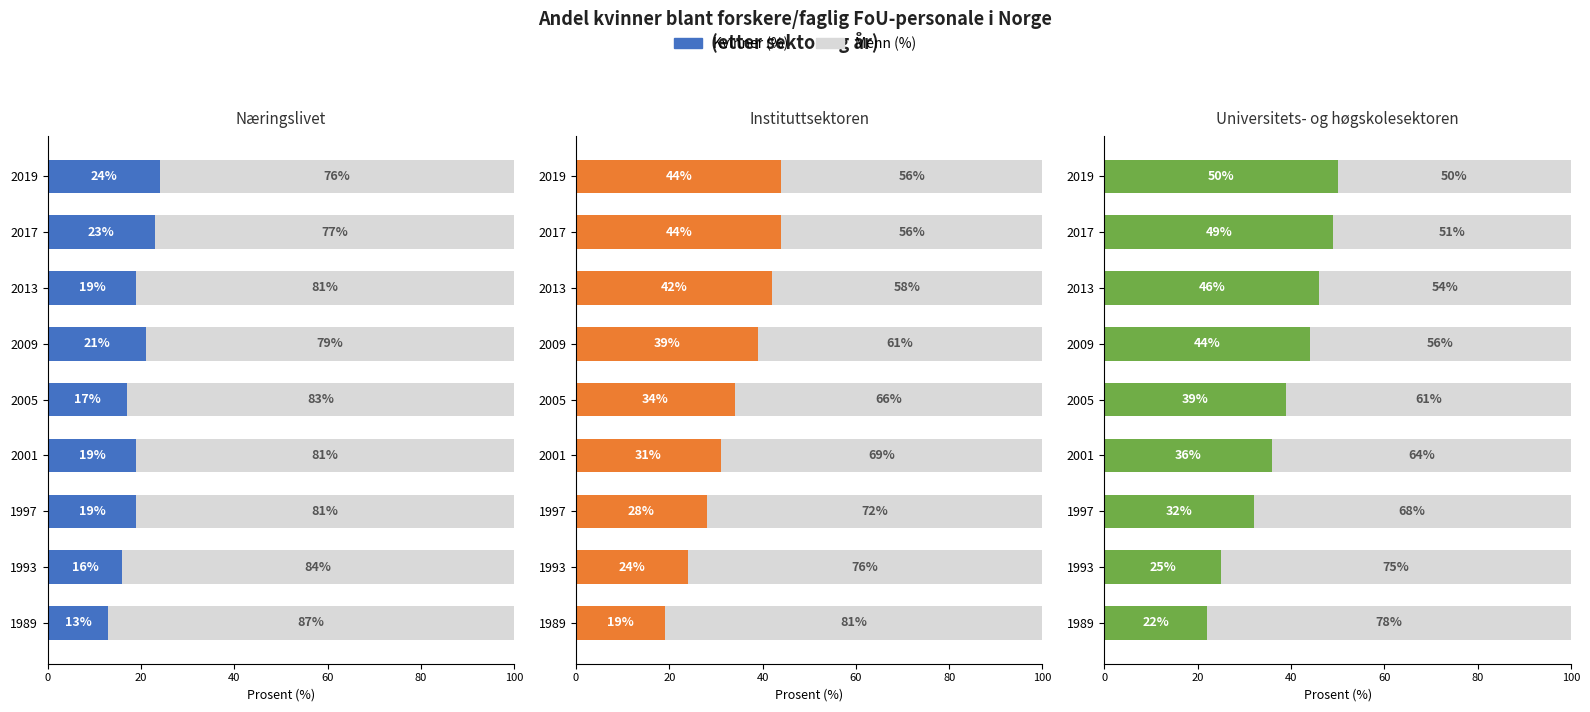

Read the Menn (%) value at 2005.

61